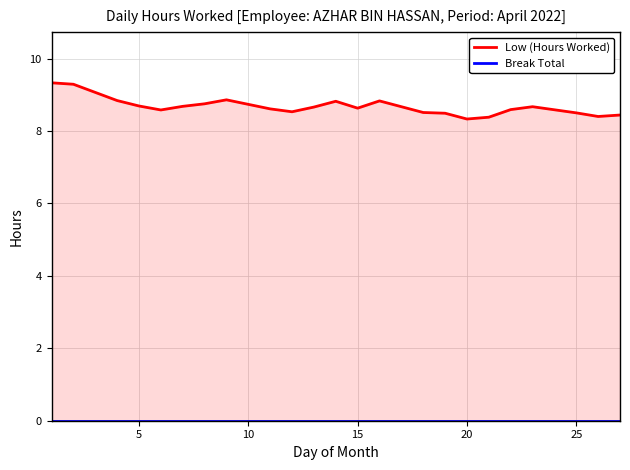

What is the greatest value displayed?

9.3